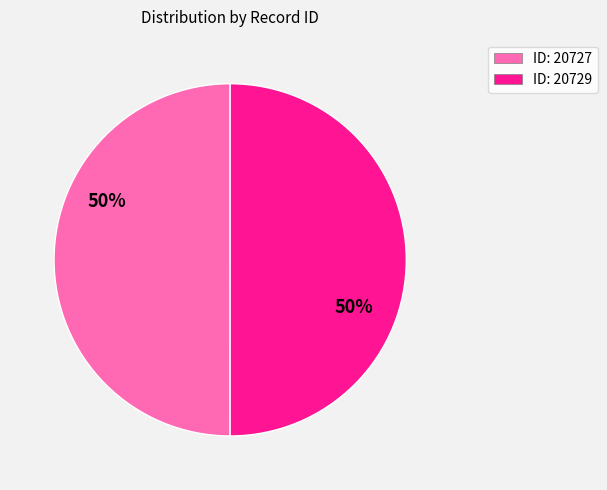

How many slices are in this pie chart?

2